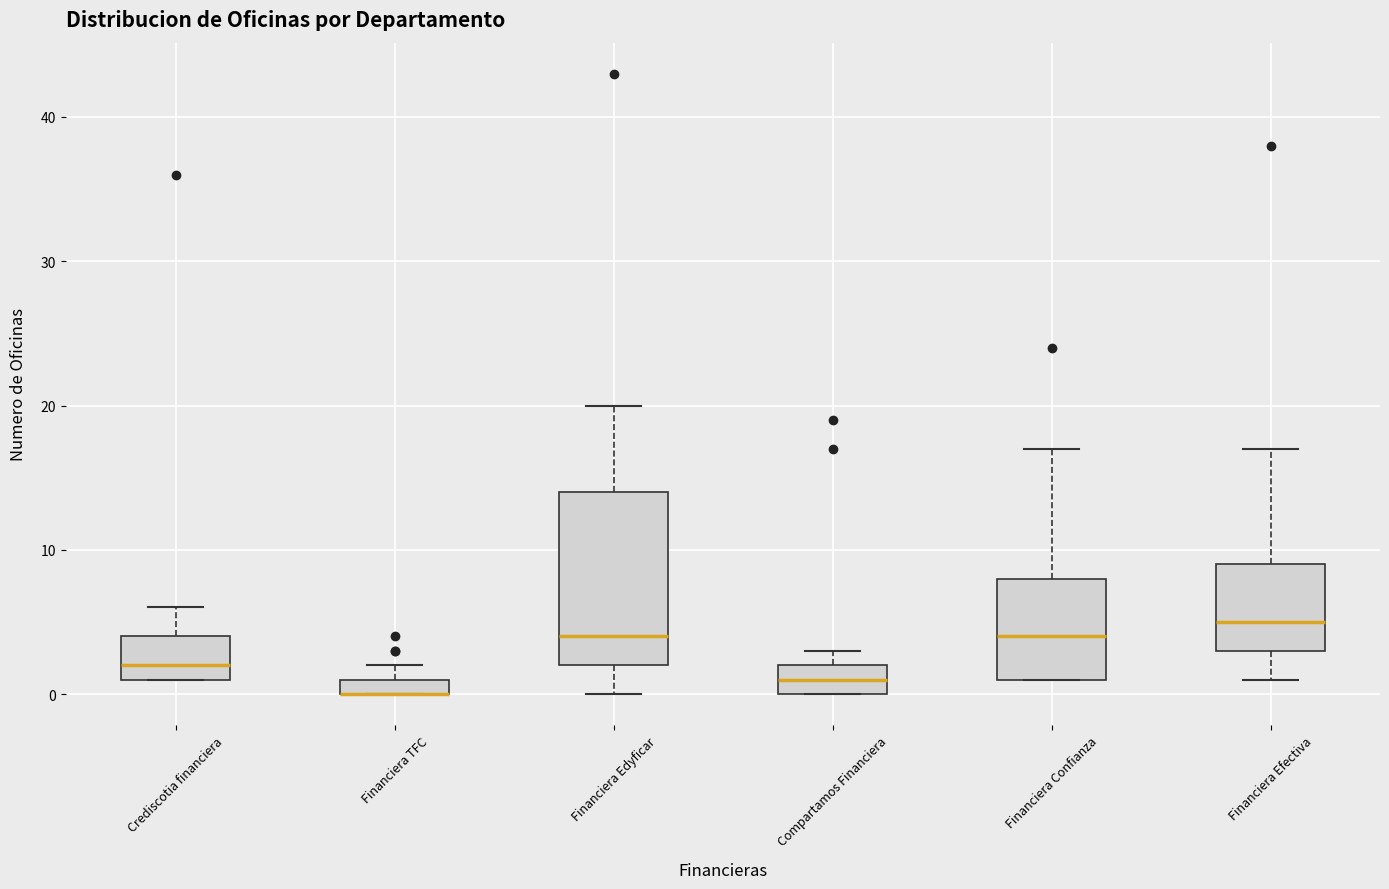

Where is the lower edge of the box for Financiera Edyficar on the y-axis? The values are not printed on the chart, so give them approximately, as read against the axis.

2